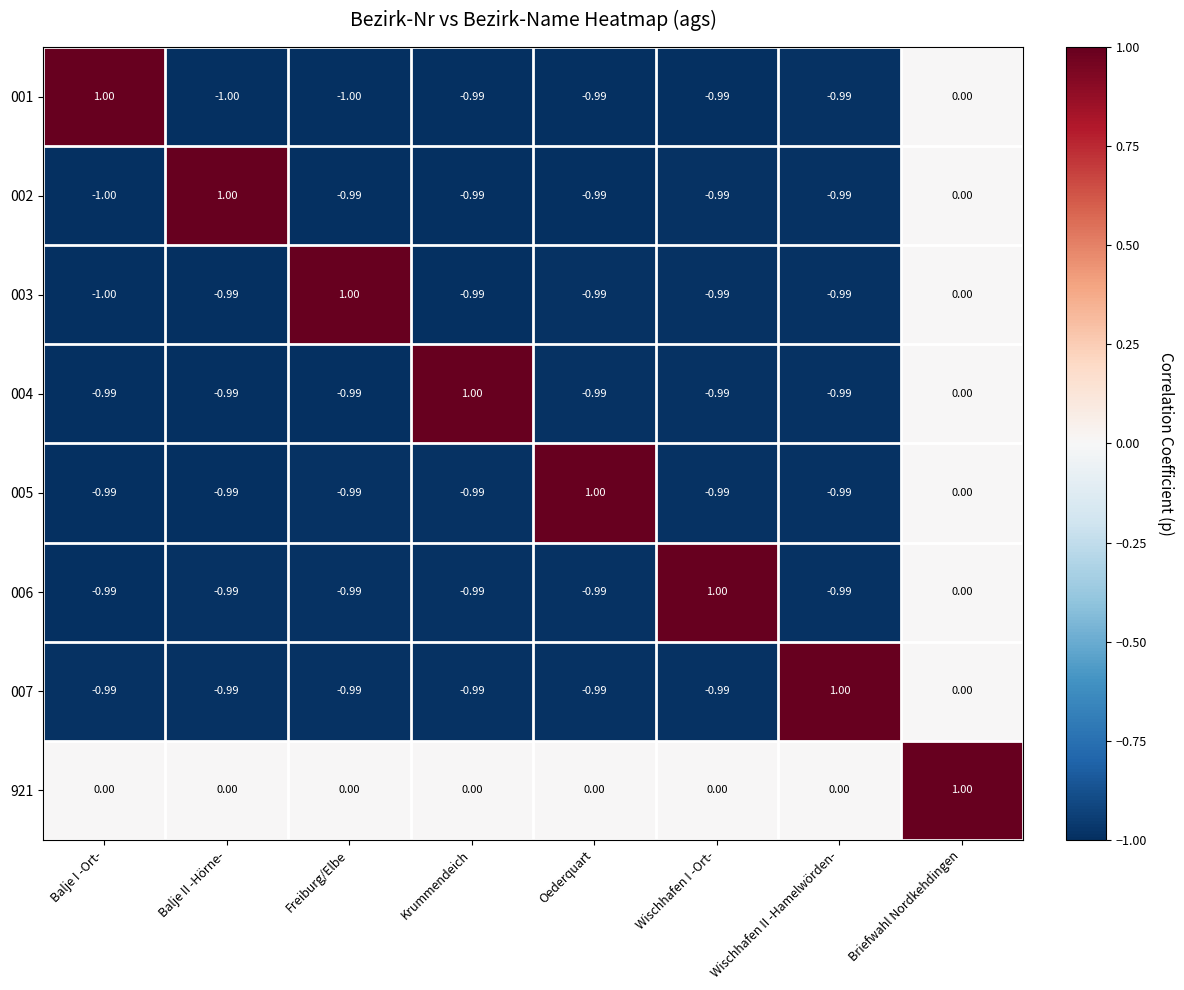

Which category has the lowest value in the 003 series?

Balje I -Ort-